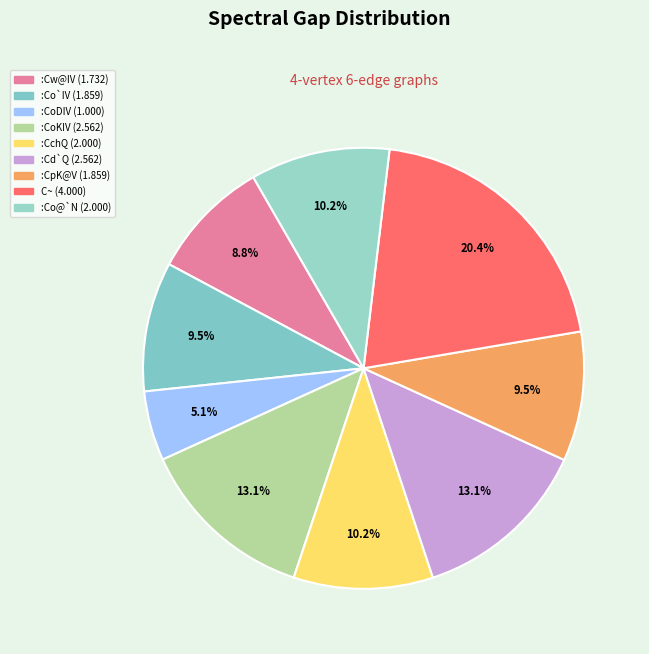

What is the change in value from :Cw@IV to :Cd`Q?

+0.8